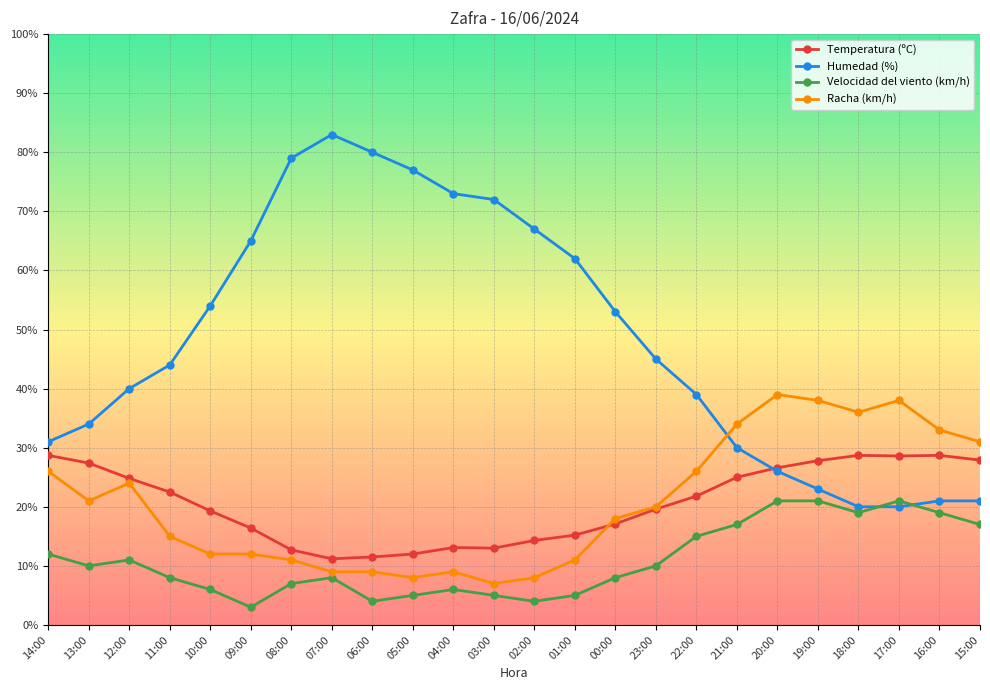

Where does the Velocidad del viento (km/h) series first go above 10?

14:00